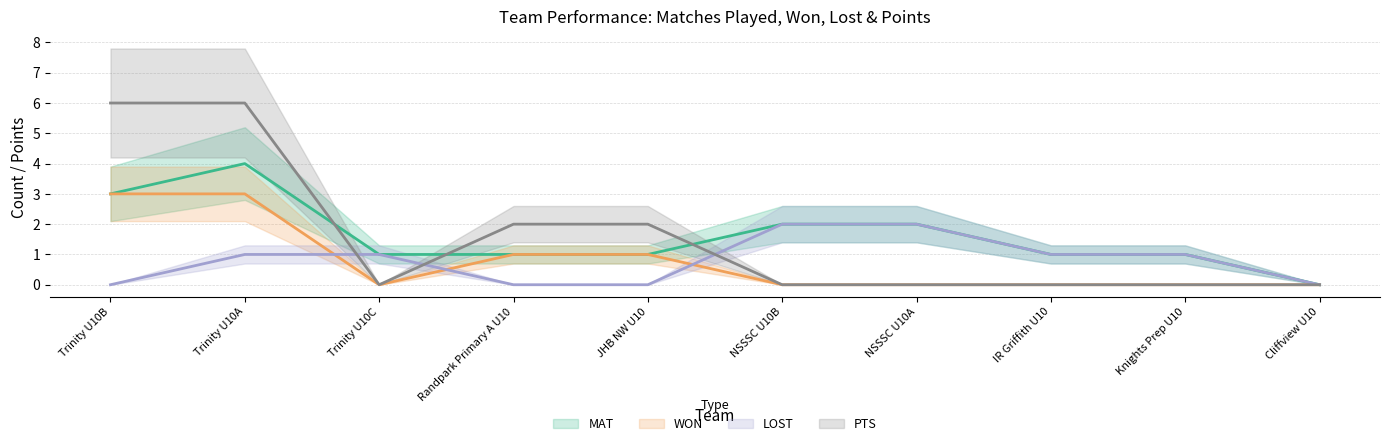

True or false: PTS has more than 2 interior local peaks.

False